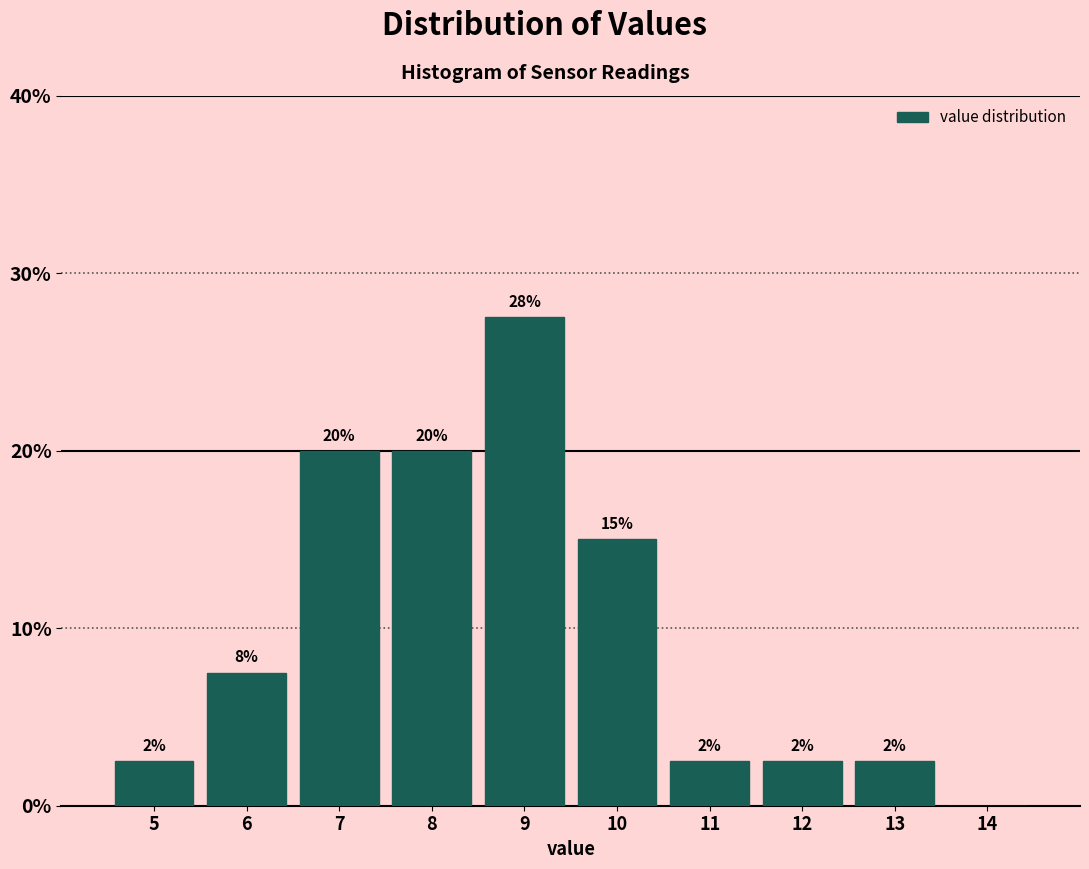

Are the bars horizontal?

No